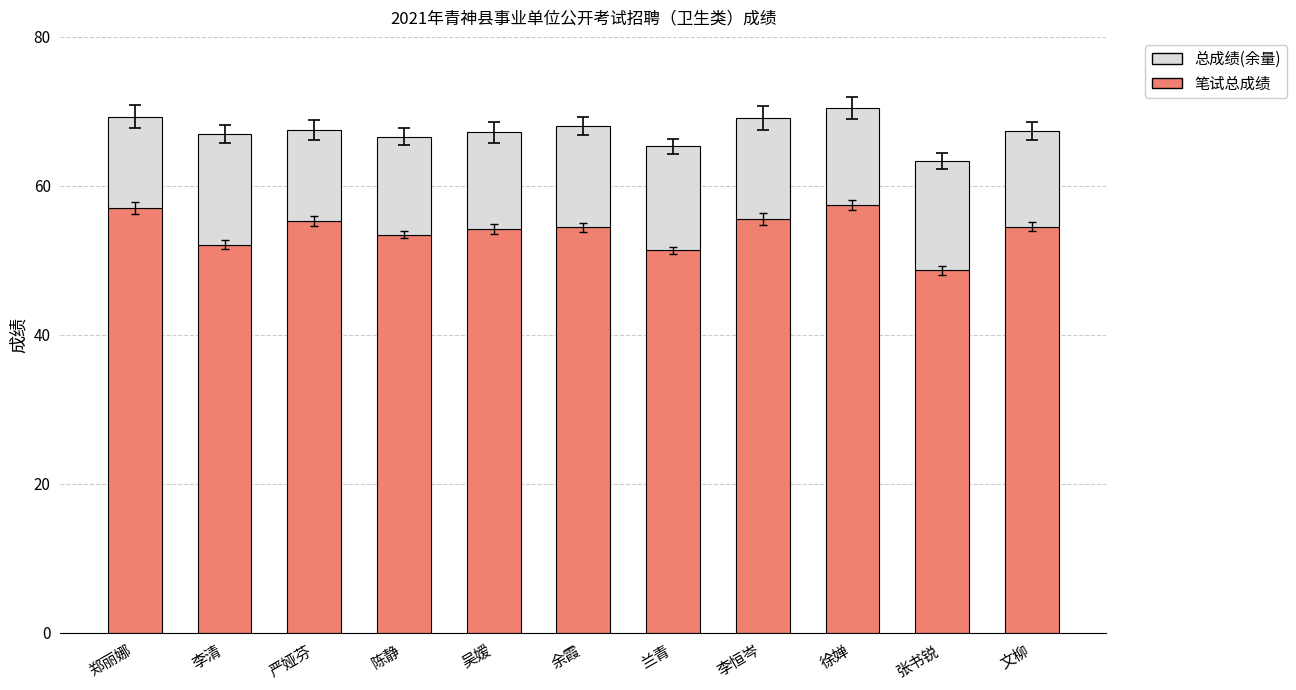

What is the sum of all 笔试总成绩 values?

593.9